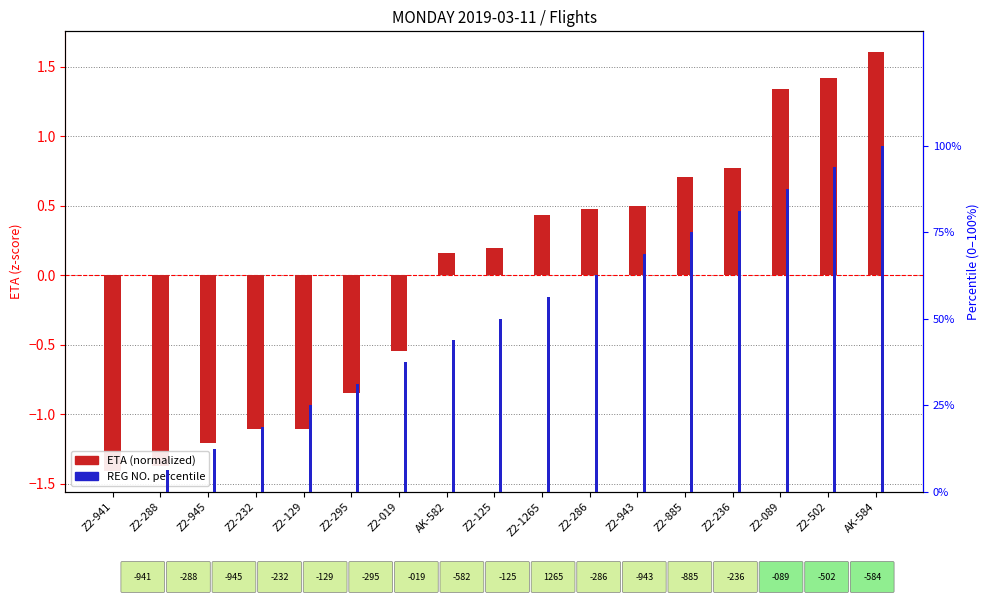

What is the greatest value displayed?

100.0